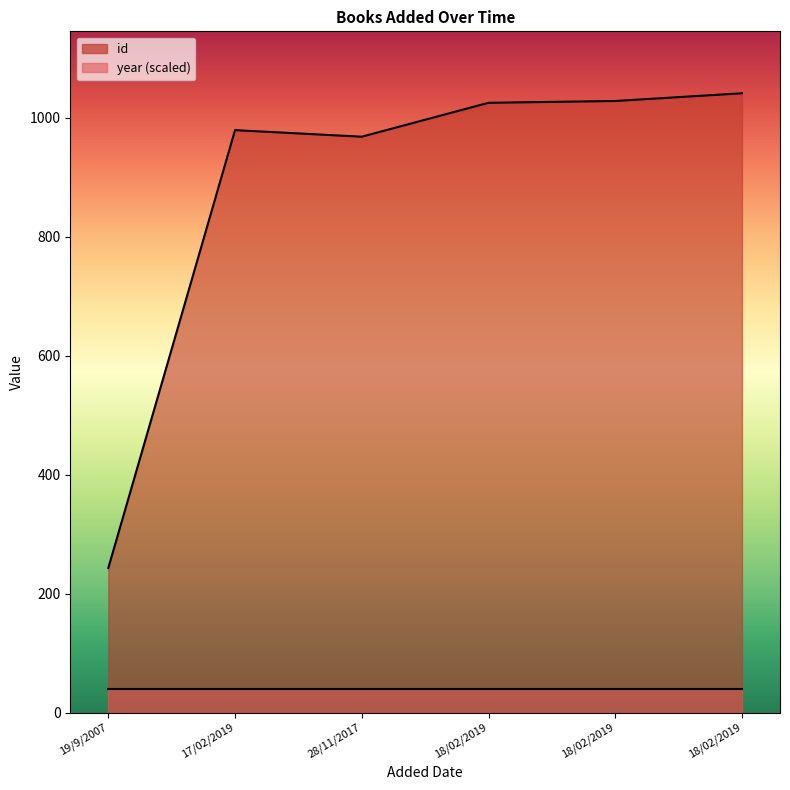

Reading left to right, what are all the values shown in this chart?

243	979	968	1025	1028	1041